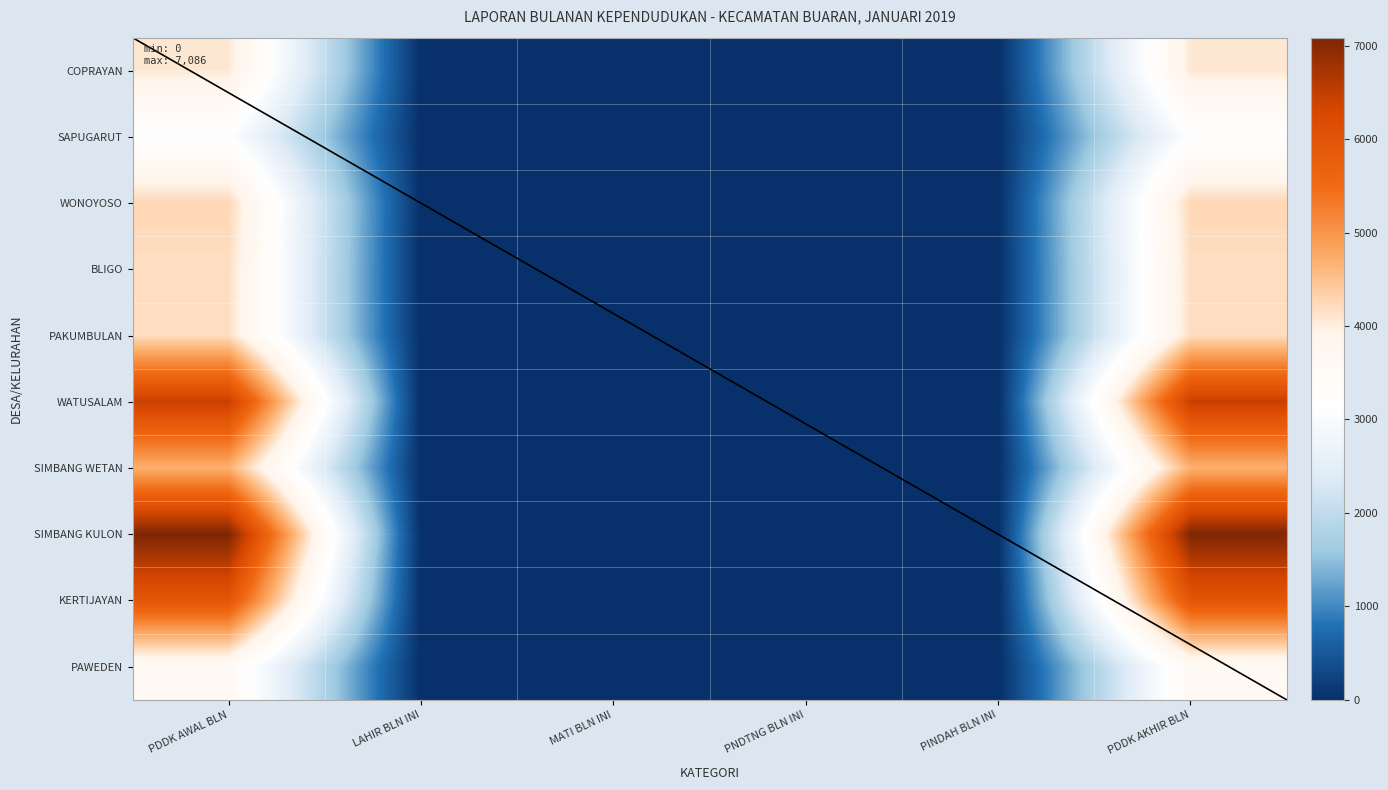

What is the difference between the highest and lowest values at MATI BLN INI?

8